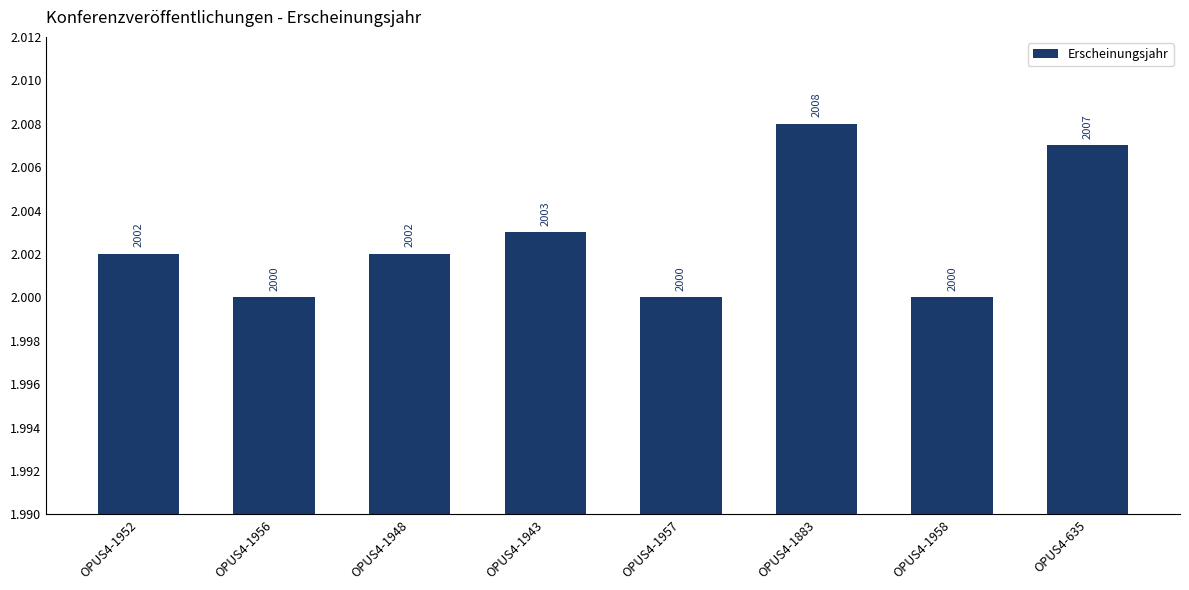

What is the change in value from OPUS4-1883 to OPUS4-635?

-1